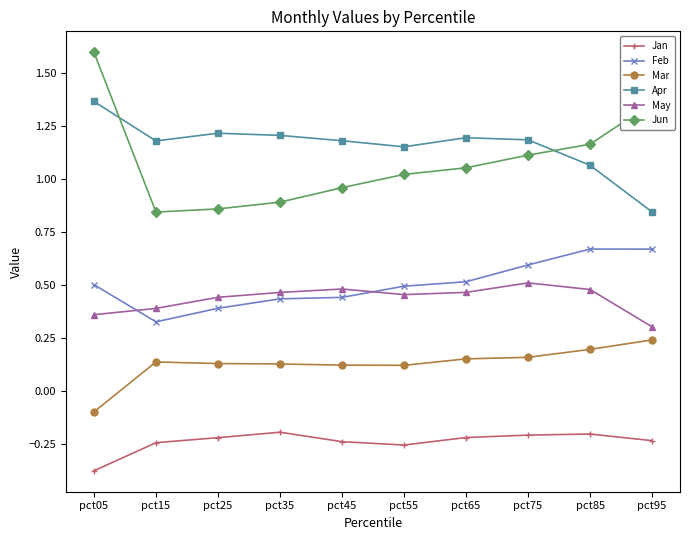

Is it true that Jun equals 1.1 at pct75?

True